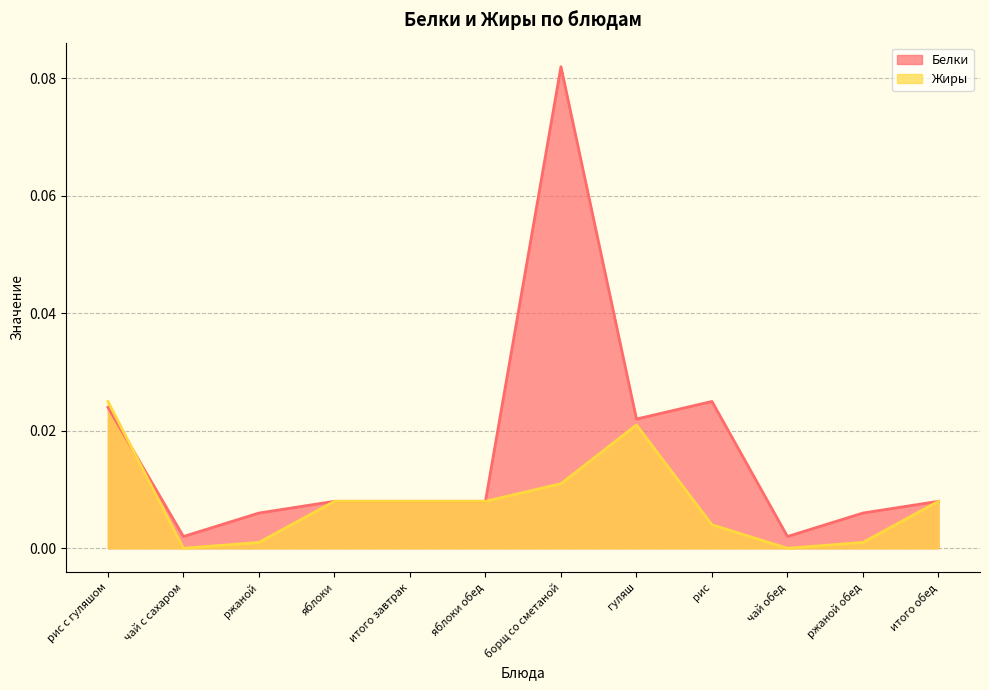

Where do Белки and Жиры first cross each other?

рис с гуляшом and чай с сахаром